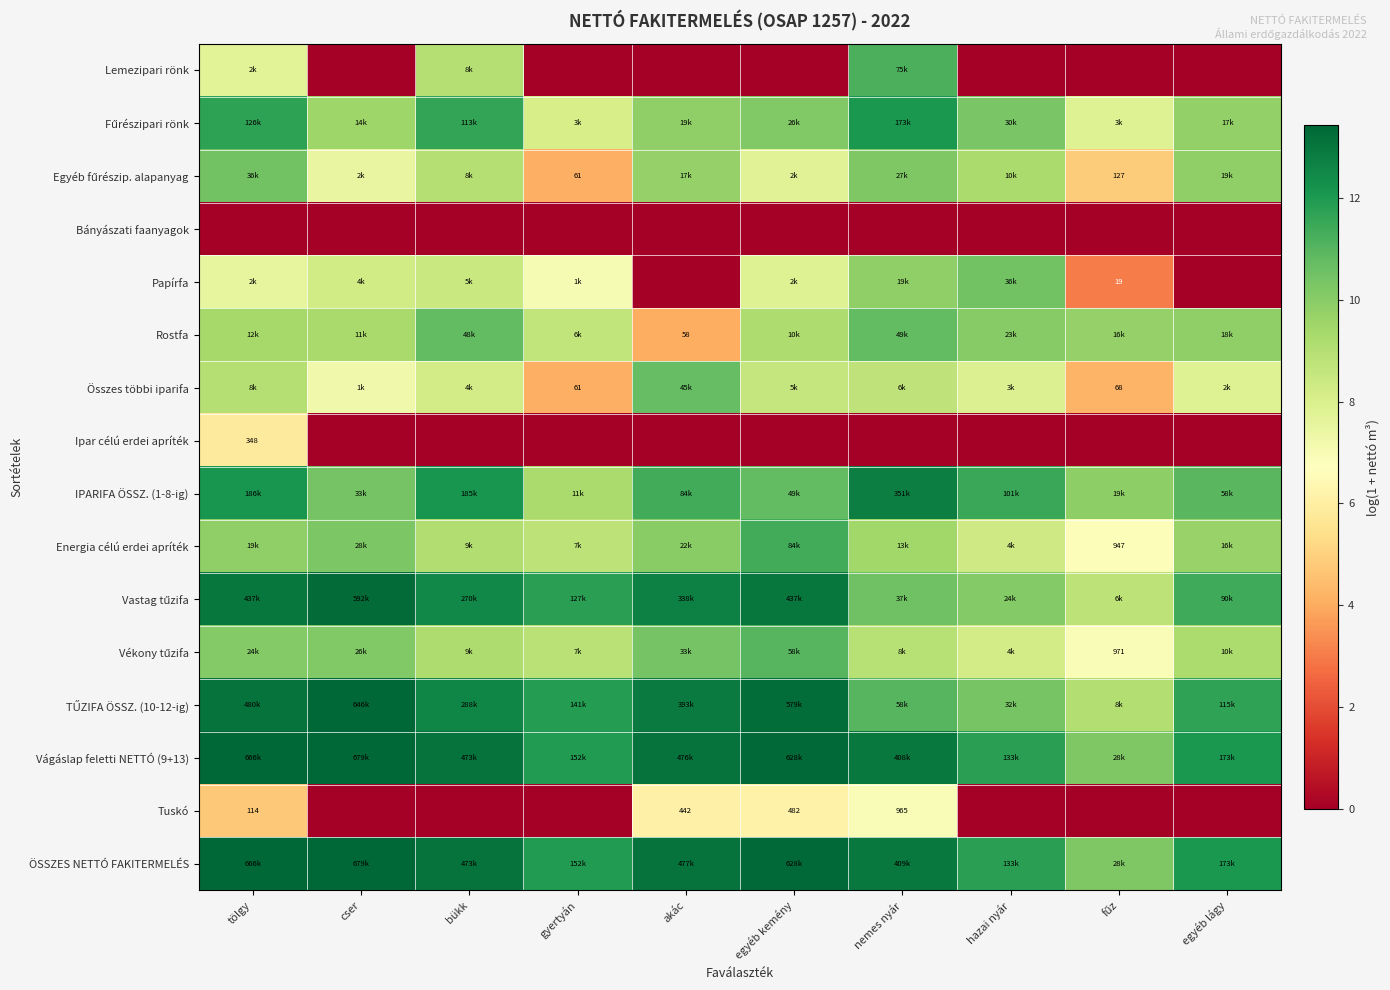

The Vágáslap feletti NETTÓ (9+13) series shows 18.9 at akác. True or false?

False